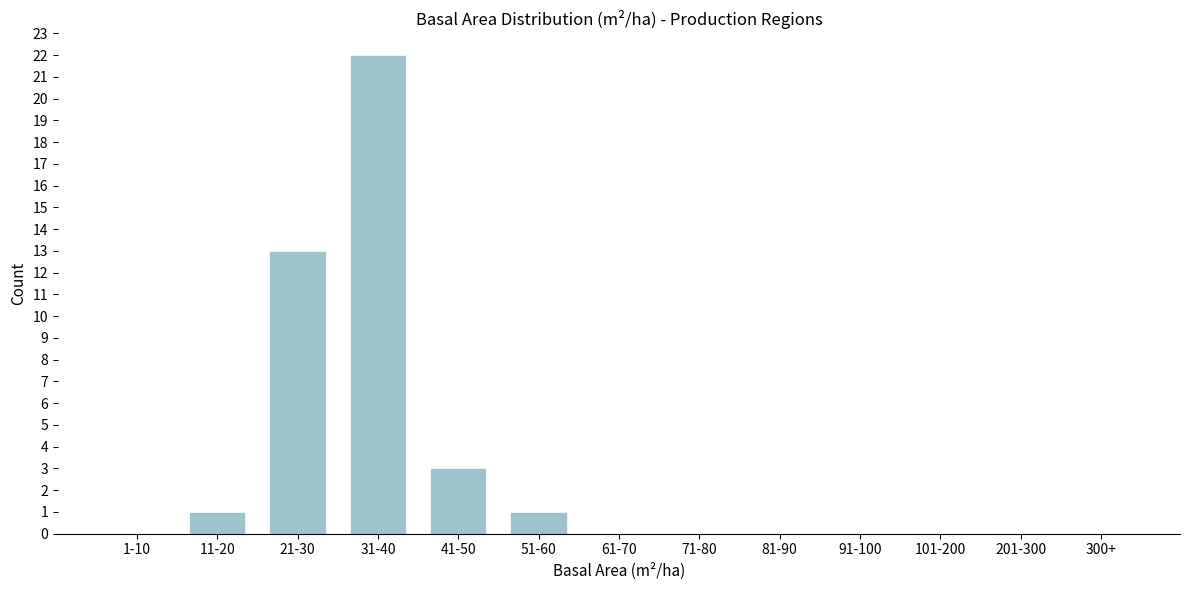

Reading left to right, what are all the values shown in this chart?

1-10=0	11-20=1	21-30=13	31-40=22	41-50=3	51-60=1	61-70=0	71-80=0	81-90=0	91-100=0	101-200=0	201-300=0	300+=0